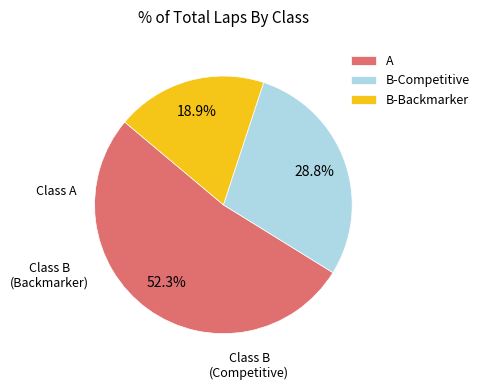

How many slices are in this pie chart?

3